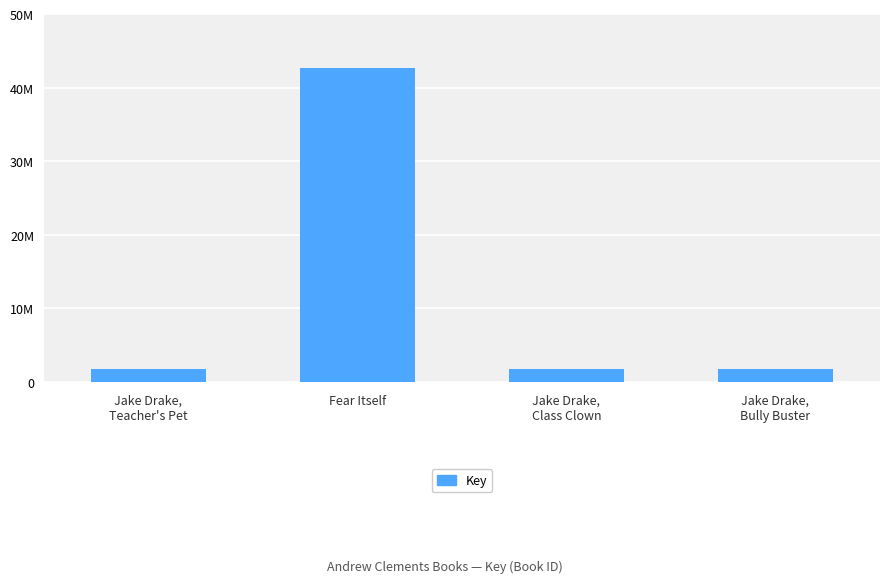

What position from the right is Fear Itself?

3